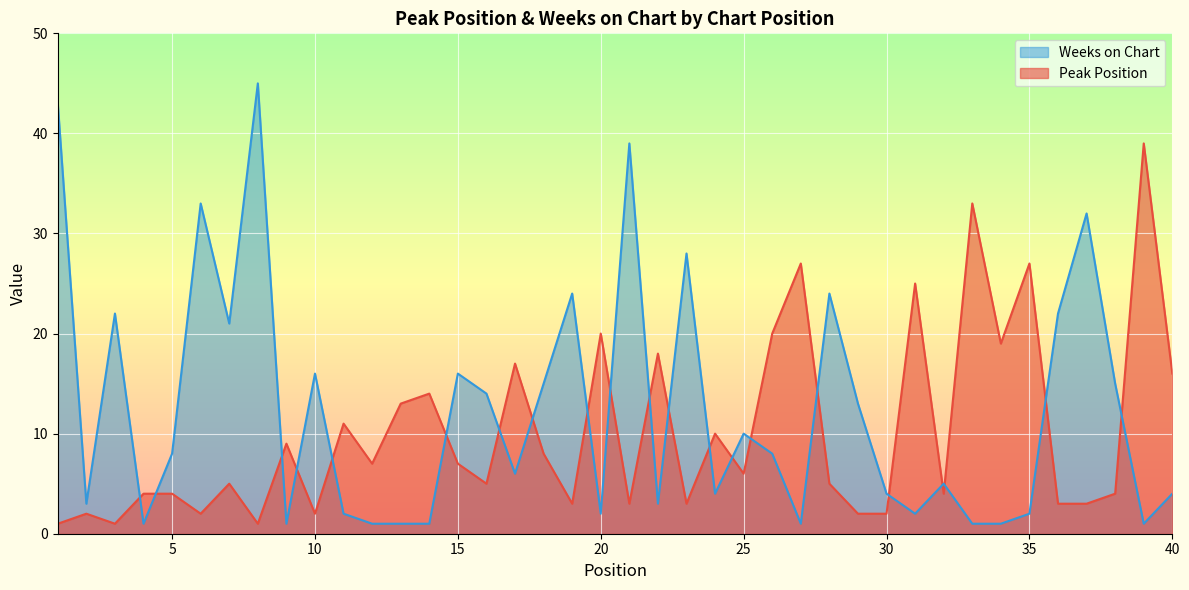

What is the difference between the second highest and second lowest values in the Weeks on Chart series?

42